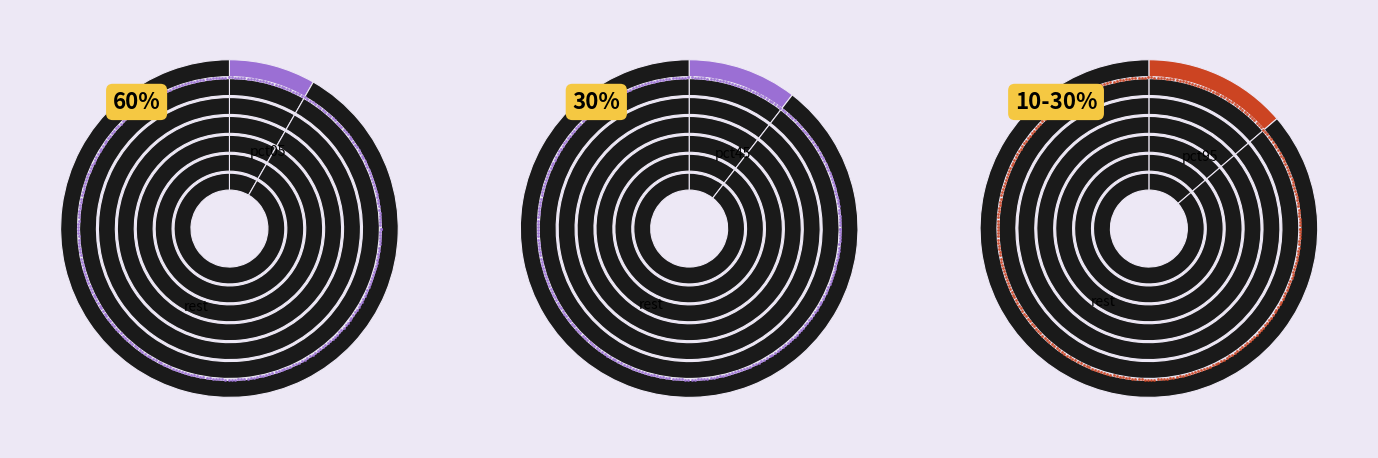

Do pct75 and pct35 together represent more than half of the pie?

No